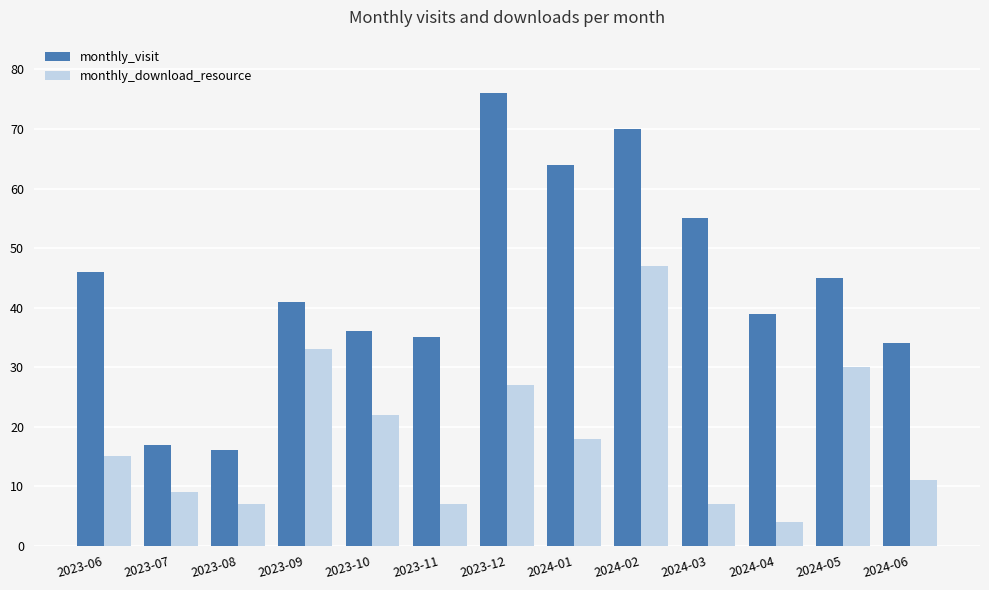

Which series has the widest spread of values?

monthly_visit